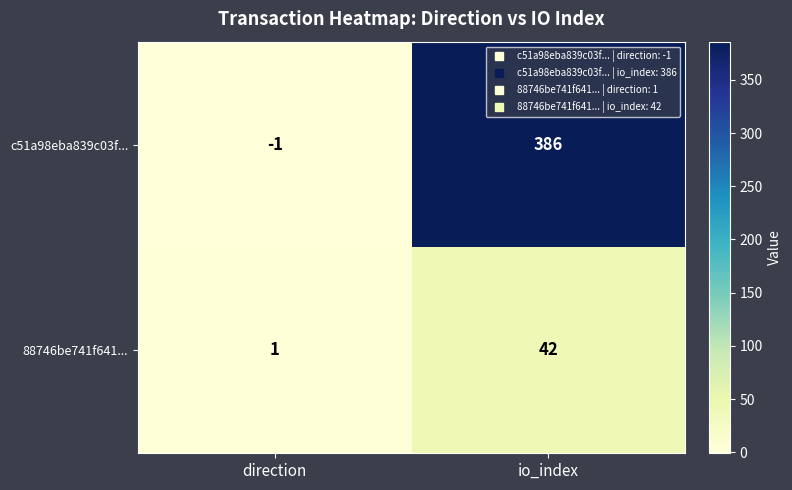

At which label is 88746be741f641... closest to 21?

direction